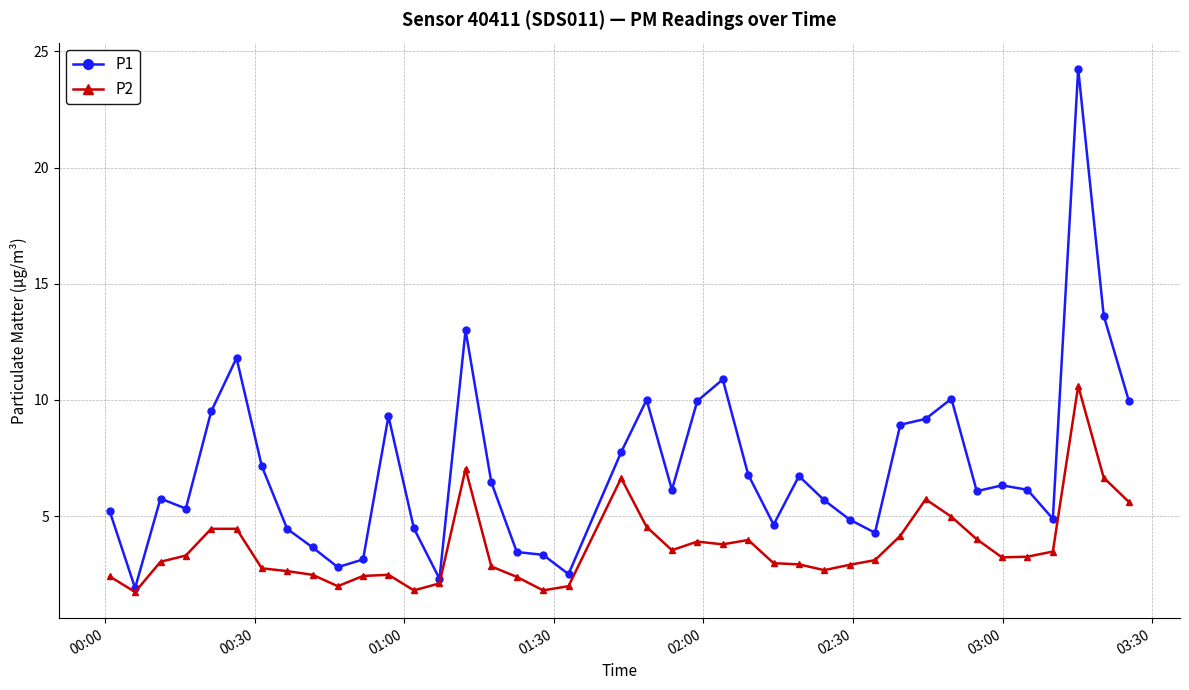

List the series in order of their peak value, highest first.

P1, P2